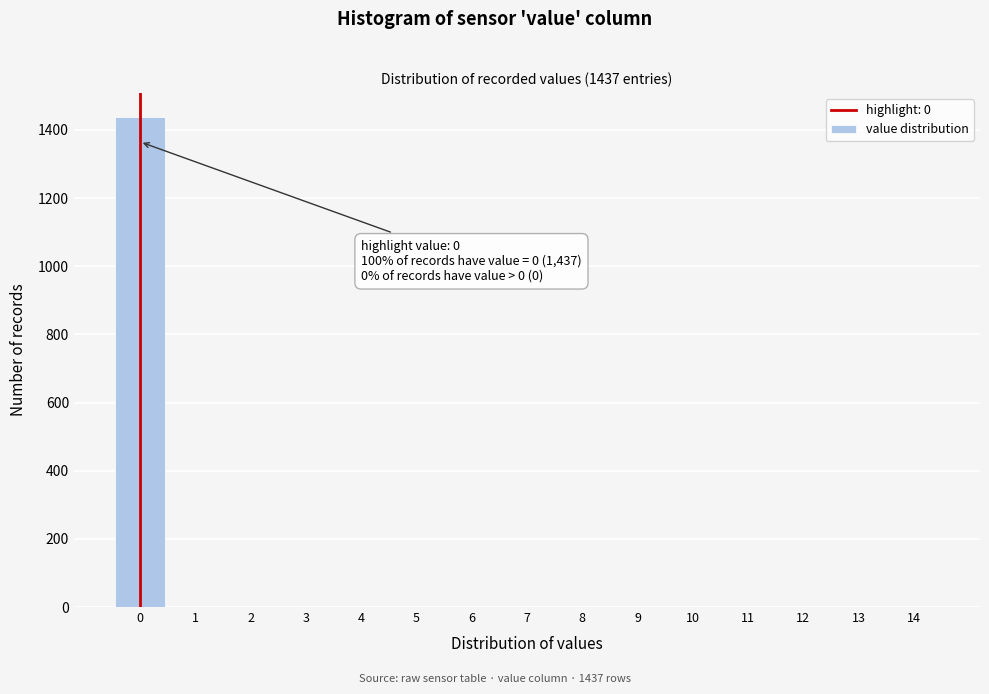

Over which range of the x-axis is the bar tallest?

-0.5 to 0.5